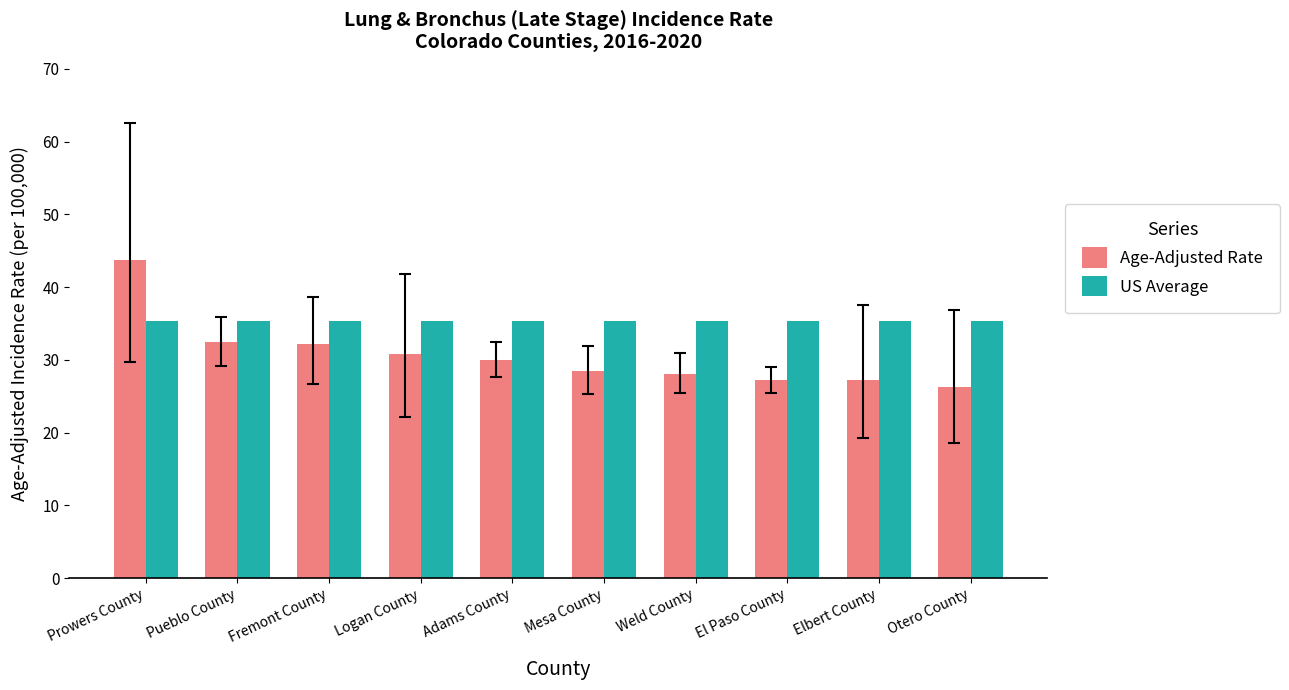

Is it true that Age-Adjusted Rate equals 32.4 at Pueblo County?

True